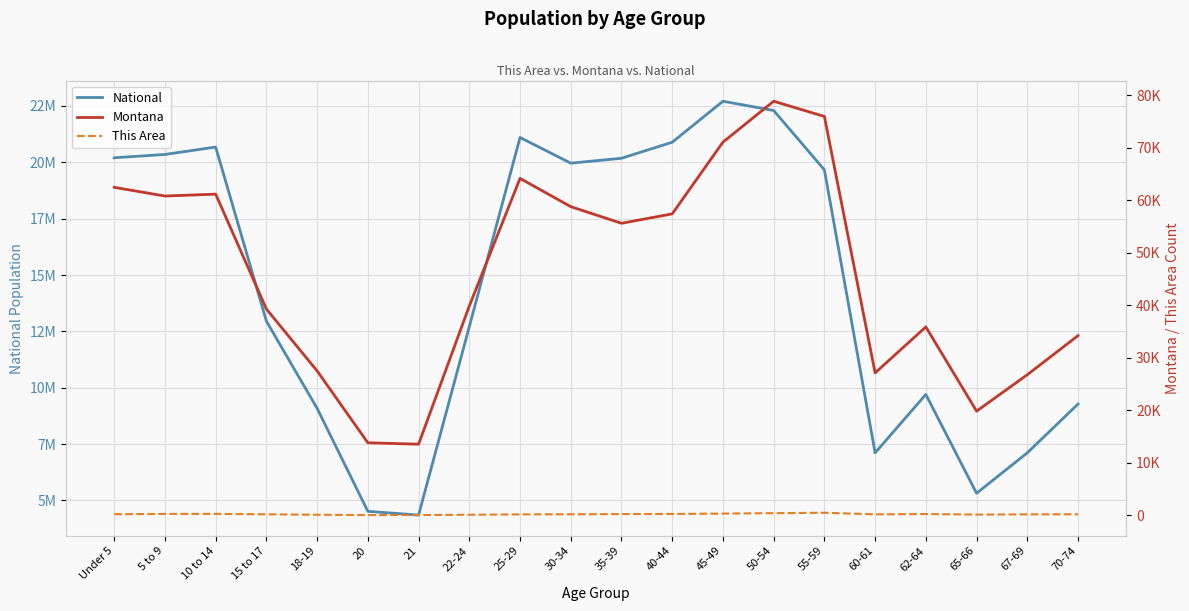

What is the sum of the Montana values at Under 5 and 40-44?

119793